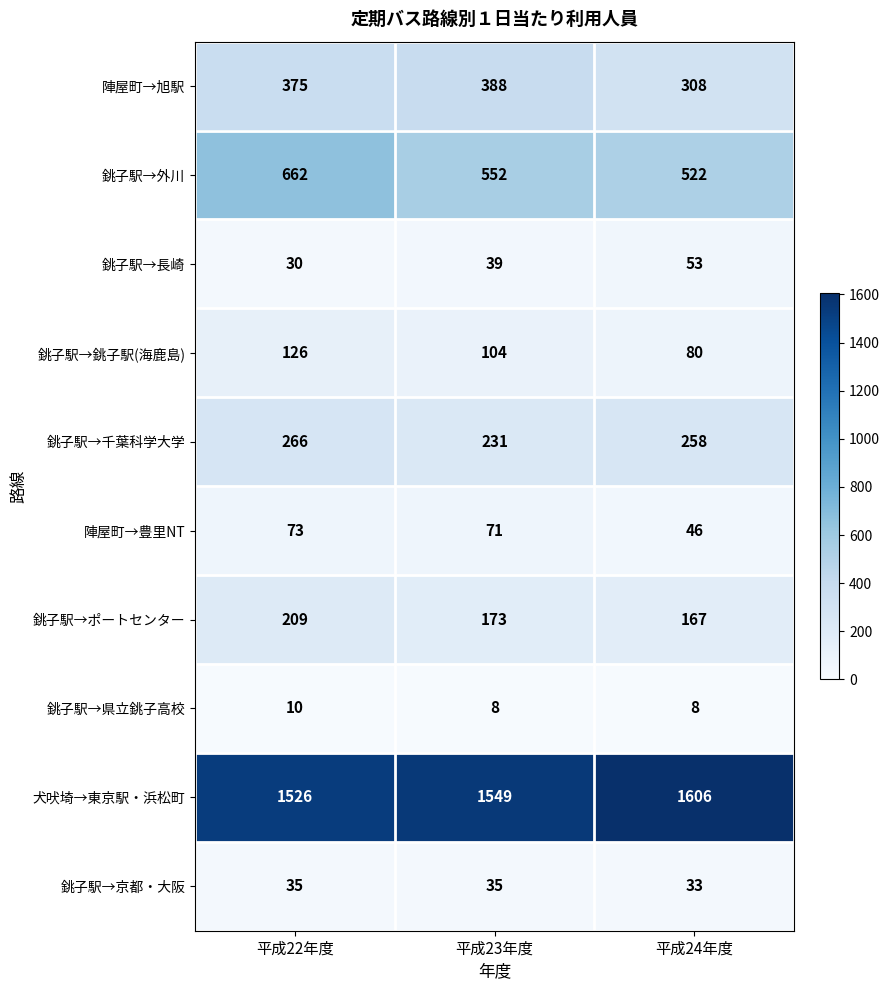

The 犬吠埼→東京駅・浜松町 series shows 1606 at 平成24年度. True or false?

True